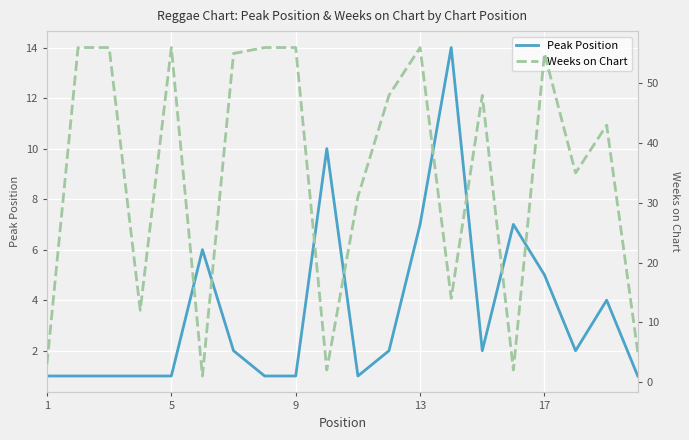

What is the highest value of the Peak Position series?

14